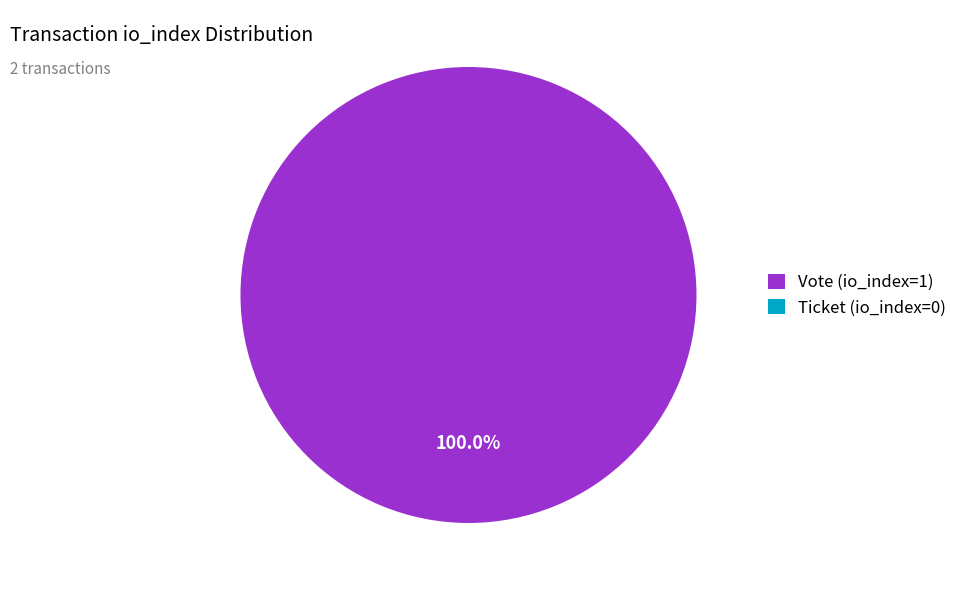

How many slices are in this pie chart?

2